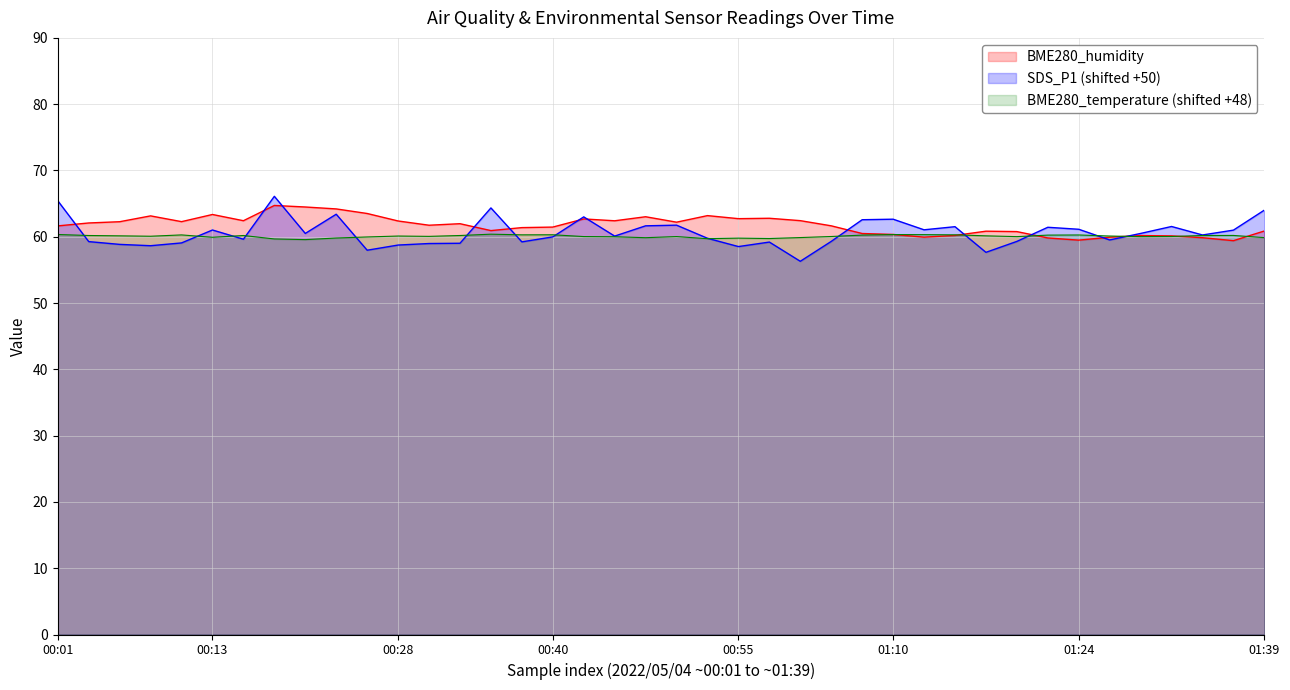

At which category is the sum across all series the highest?

2022/05/04 00:18:19